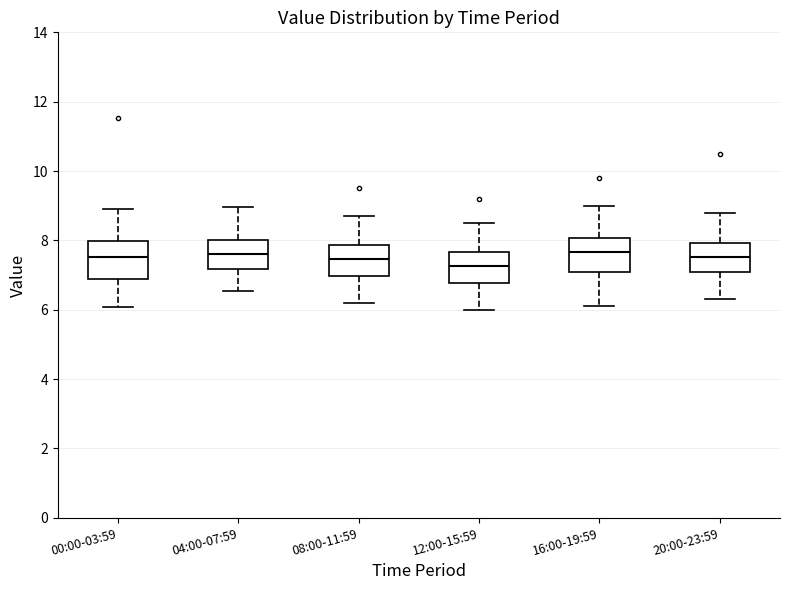

Where does the lower whisker of the box for 12:00-15:59 end on the y-axis? The values are not printed on the chart, so give them approximately, as read against the axis.

6.0